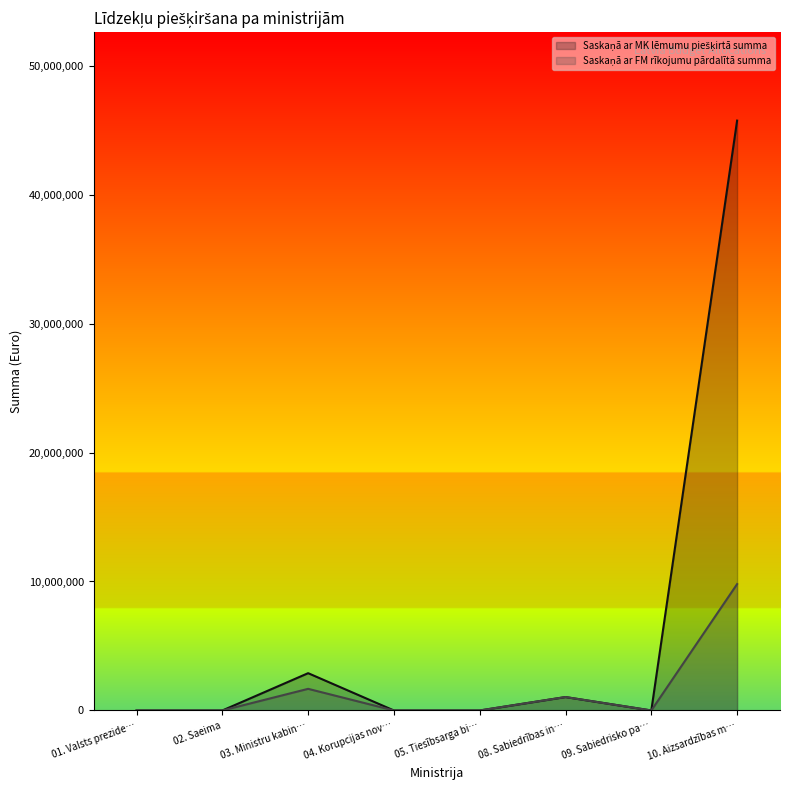

At which category is the sum across all series the highest?

10. Aizsardzības m…